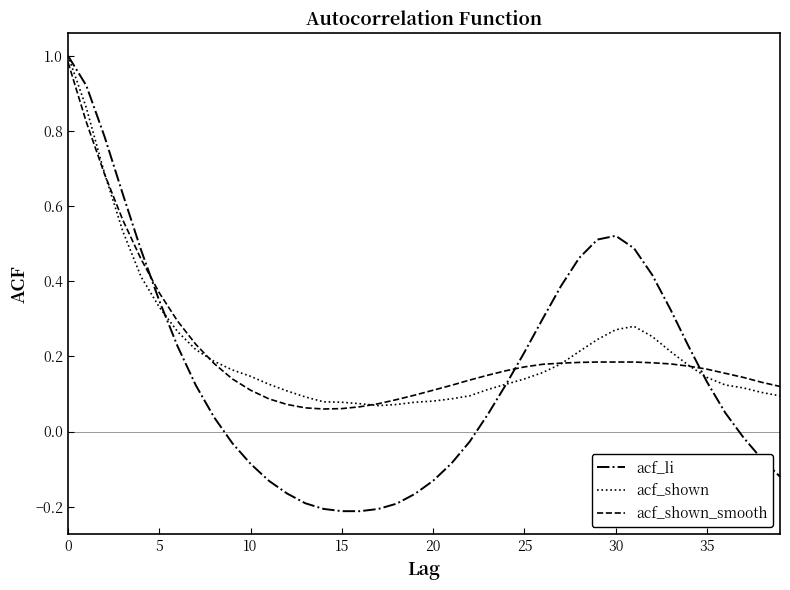

Which series has the widest spread of values?

acf_li